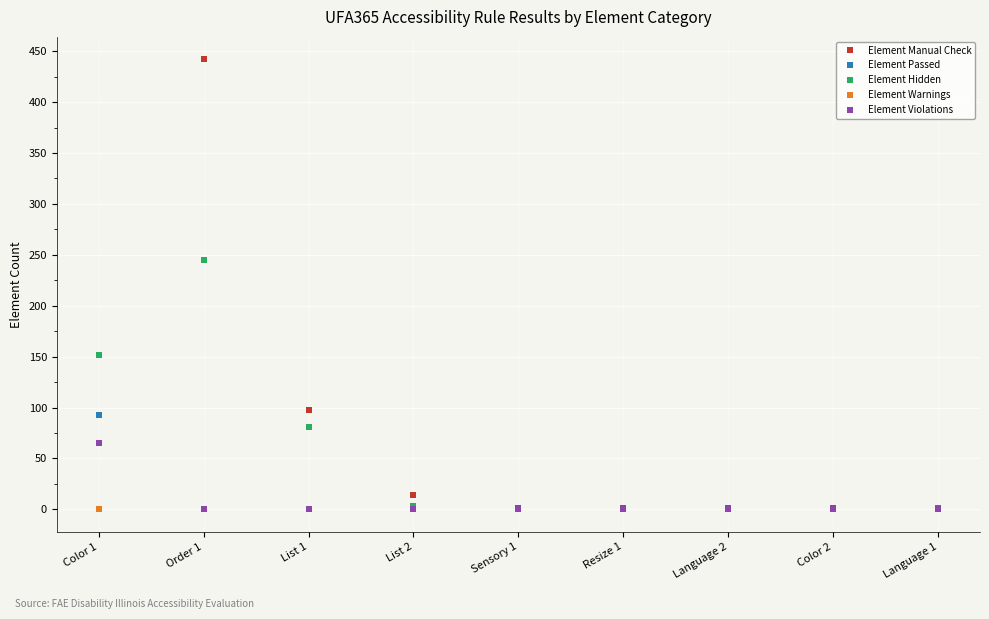

Which series has the largest range (max minus min)?

Element Manual Check